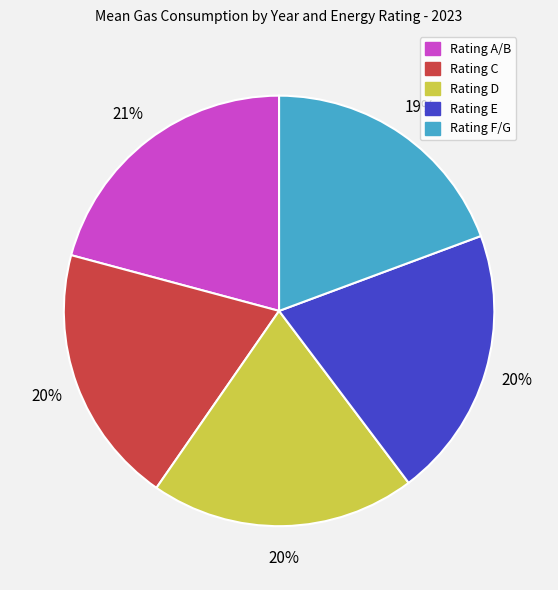

To the nearest percent, what is the average slice percentage?

20%